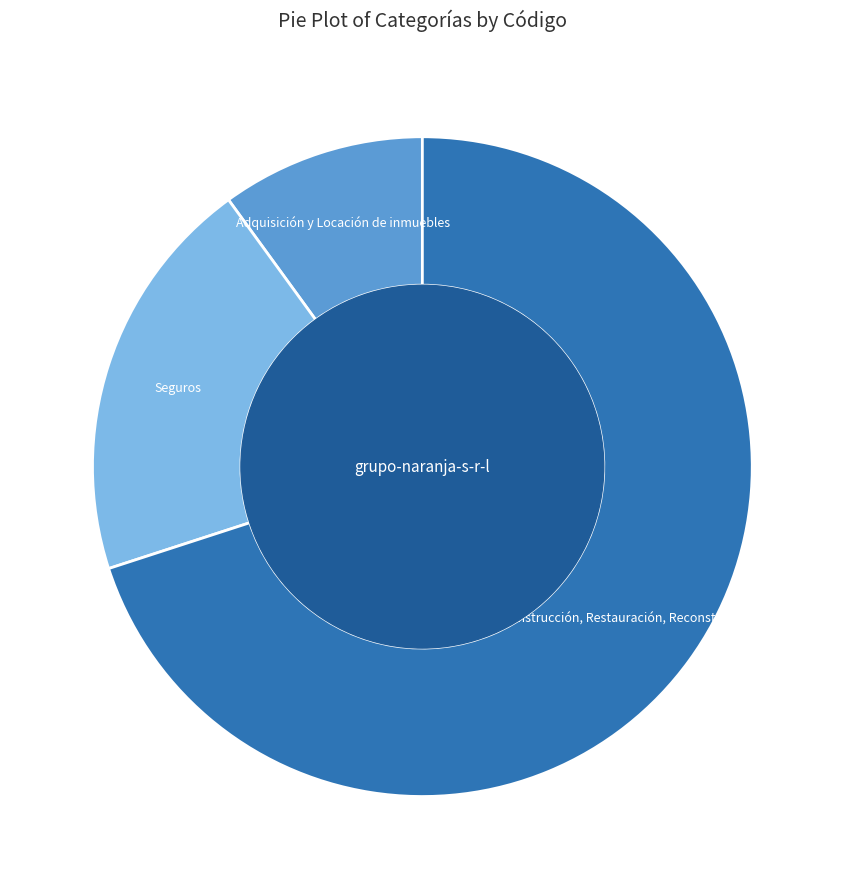

How many segments does this pie chart have?

3